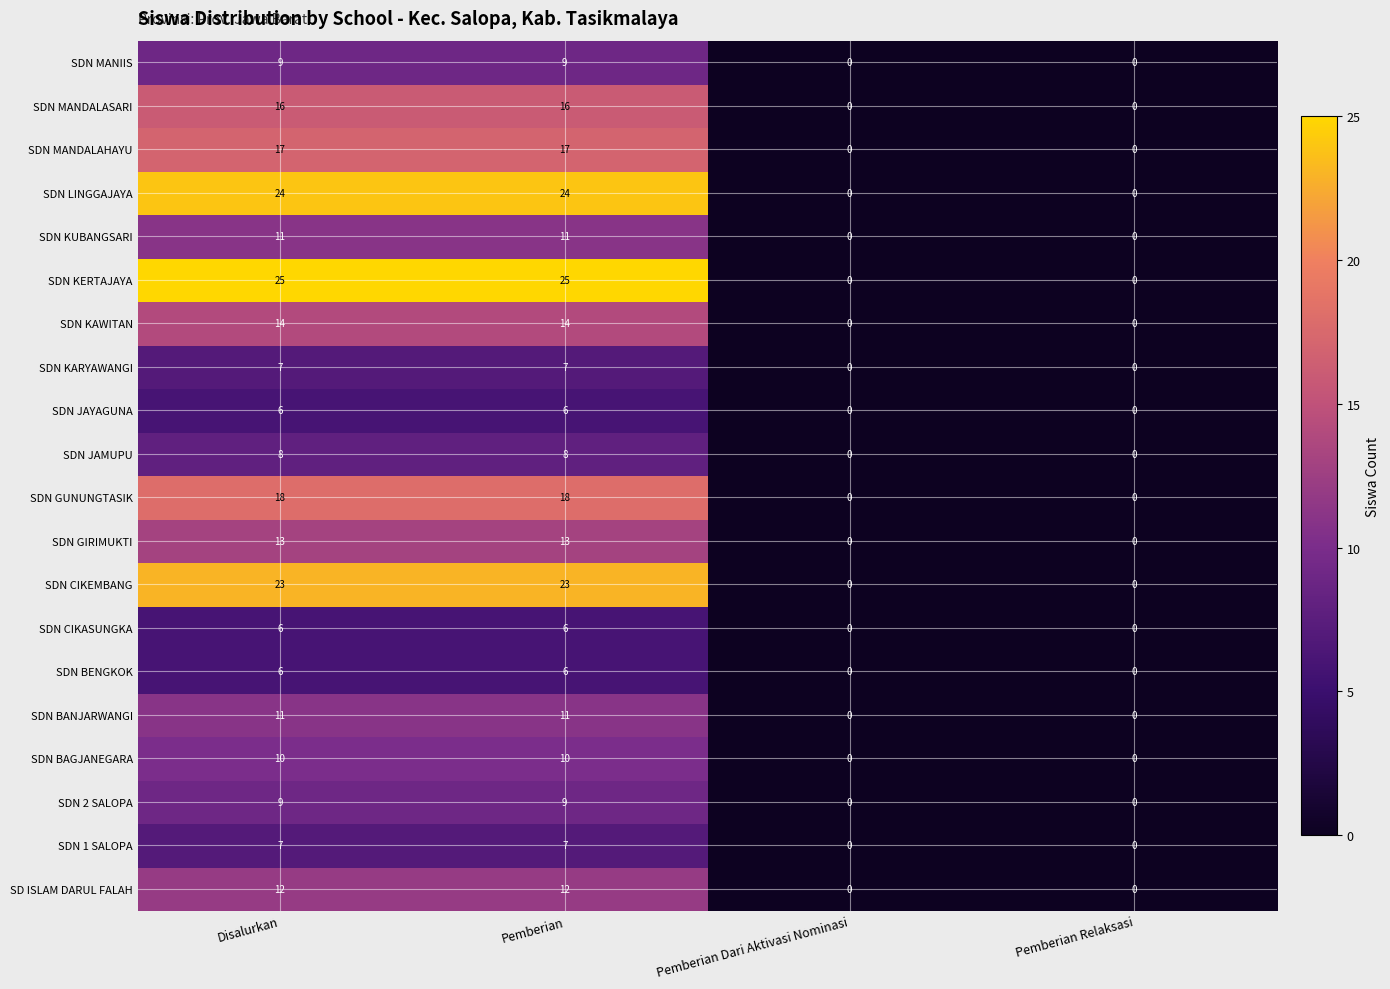

What is the greatest value displayed?

25